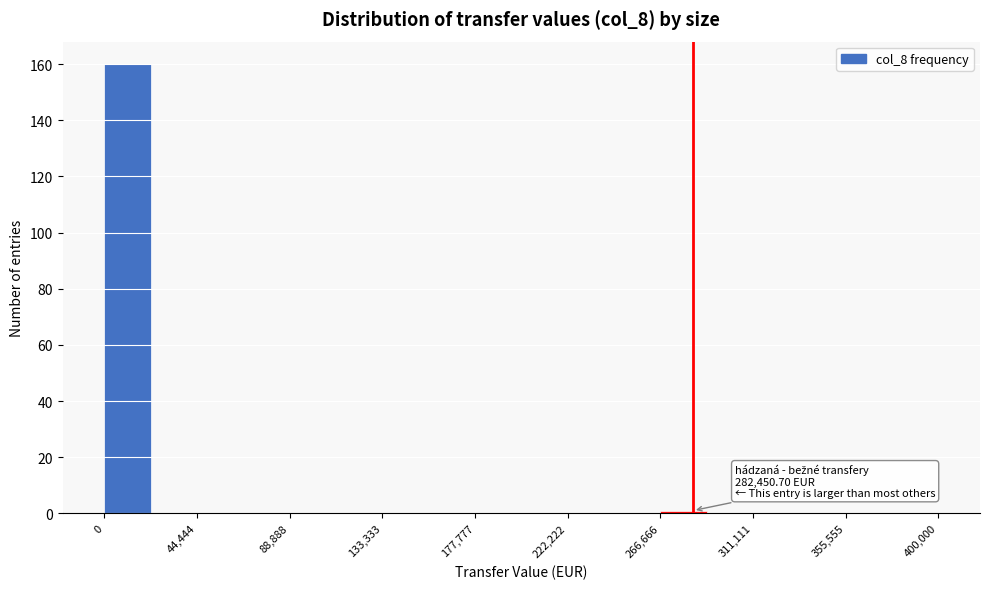

Over which range of the x-axis is the bar tallest?

0 to 20000